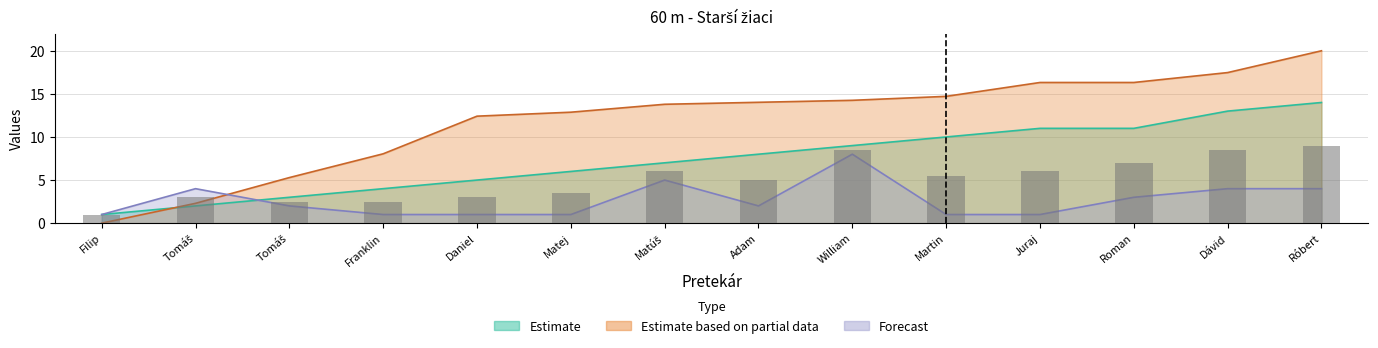

What are all the series names shown in the legend?

Estimate, Estimate based on partial data, Forecast